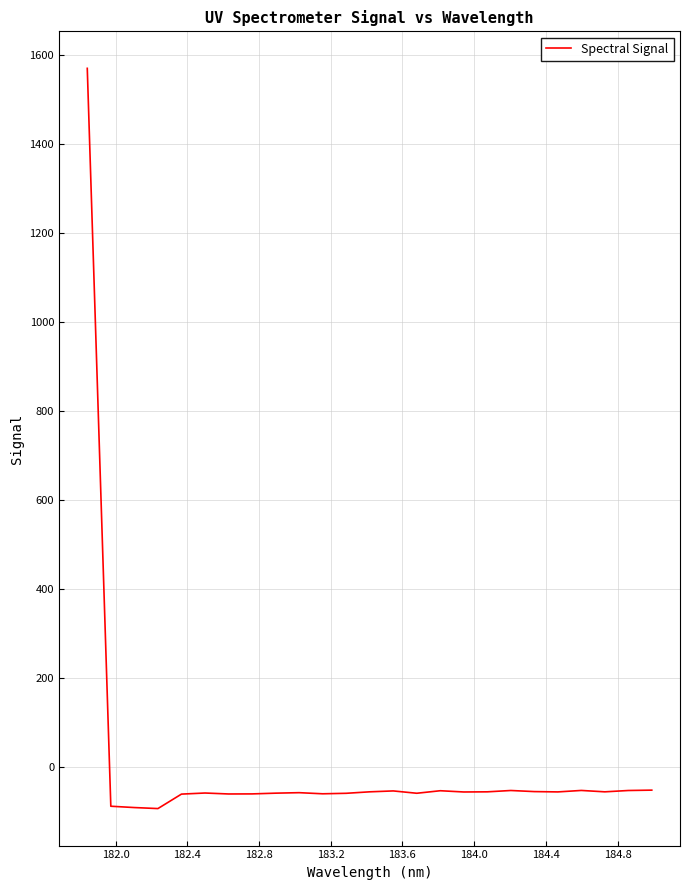

What is the difference between the maximum and minimum values?

1664.7